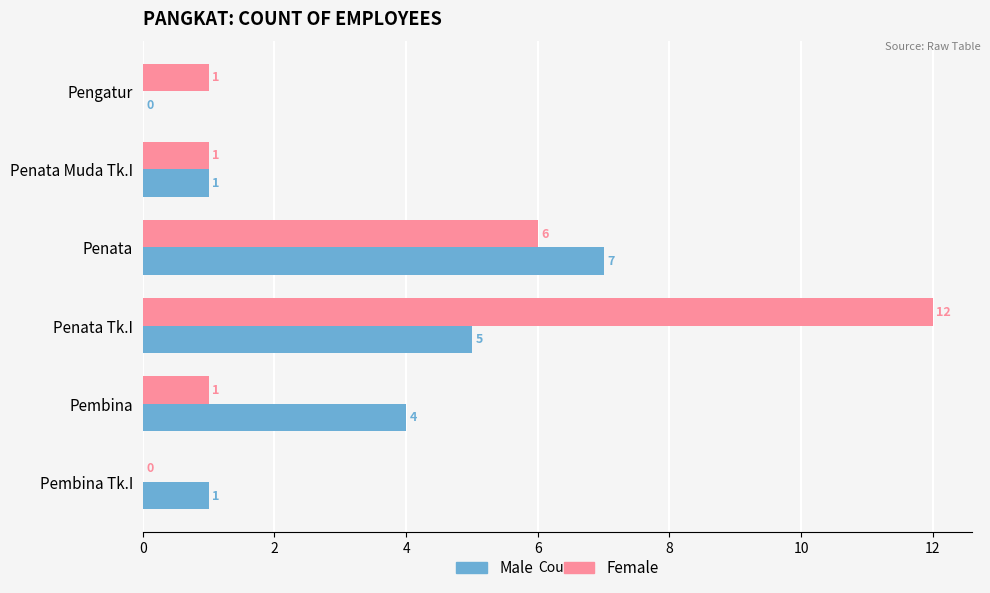

What is the greatest value displayed?

12